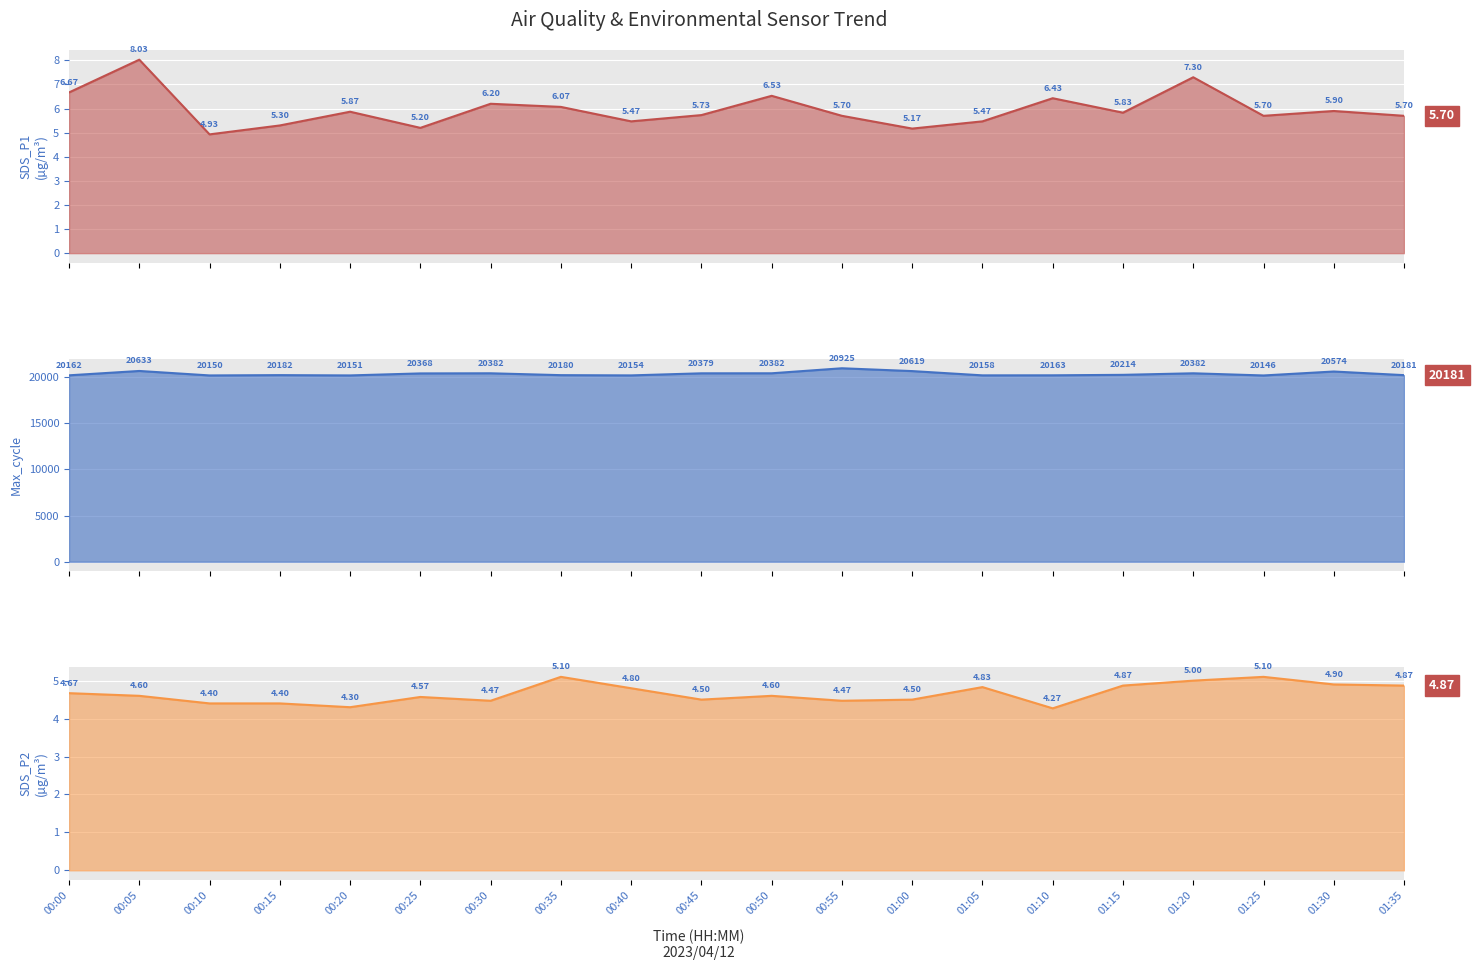

In SDS_P2, how many points are lower than both neighbors (excluding endpoints)?

5